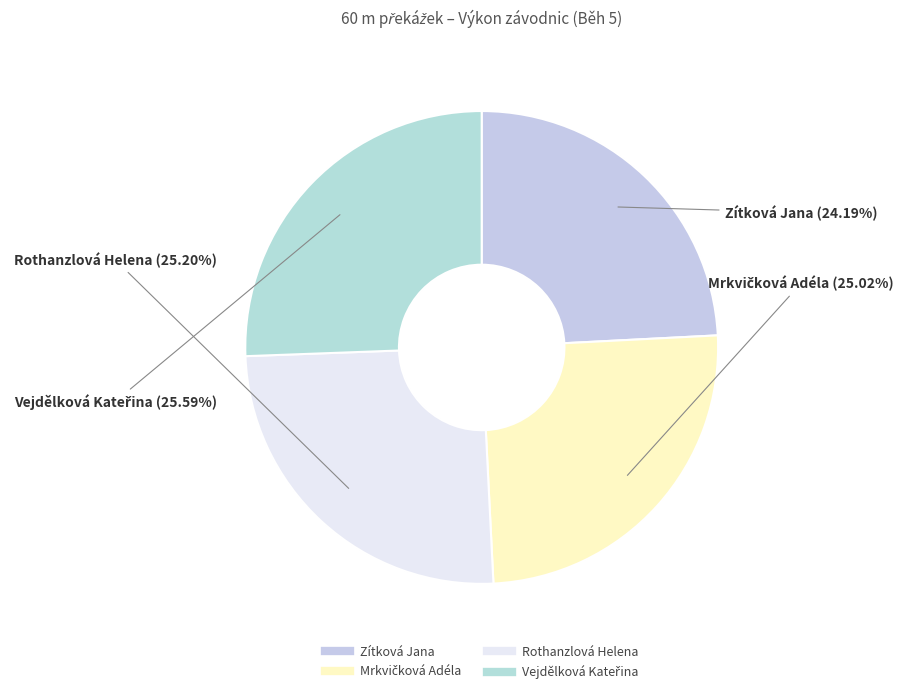

Is it true that Rothanzlová Helena is 17% of the pie?

False